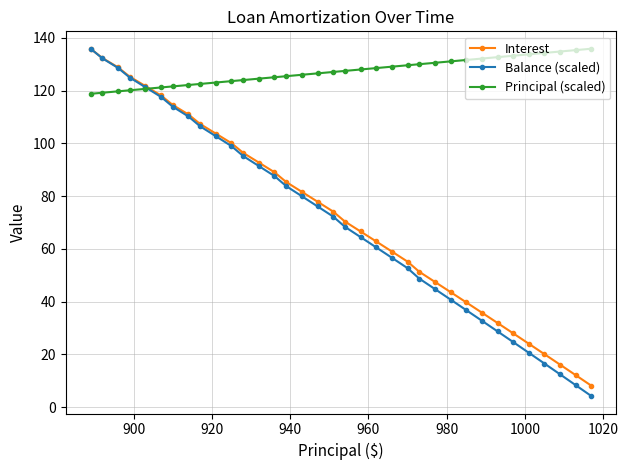

Which series has the largest total across all categories?

Principal (scaled)